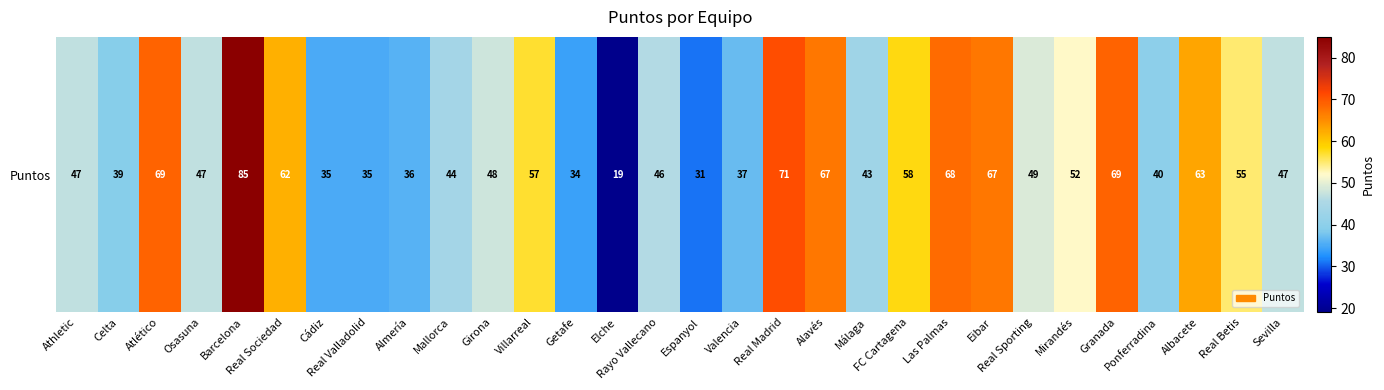

At which label does the data first exceed 48?

Atlético